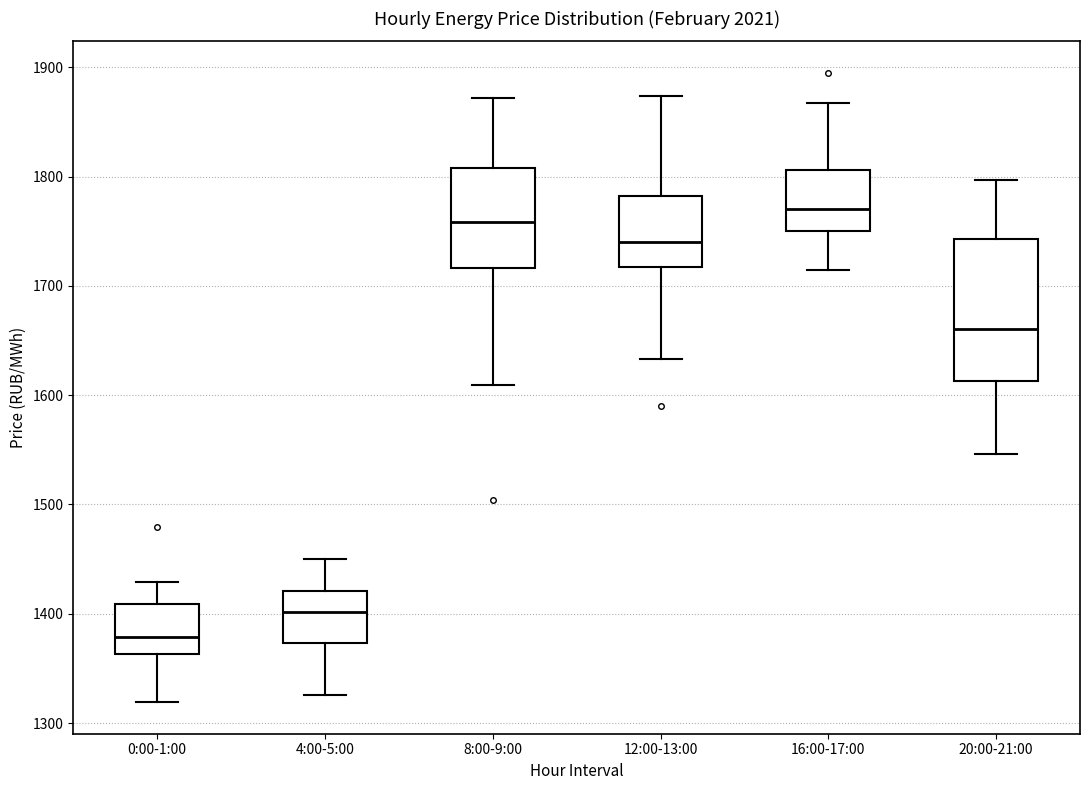

Which box's median line is the highest?

16:00-17:00